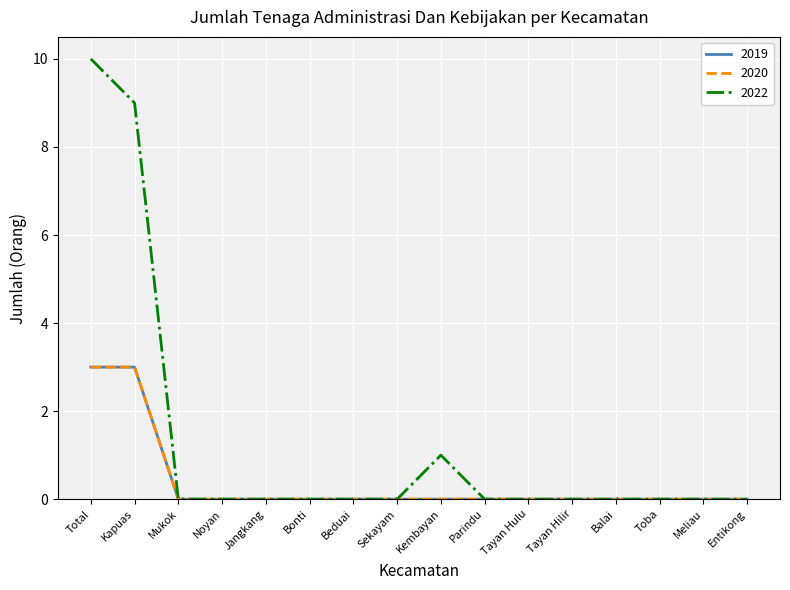

Does the chart display data point markers on the line(s)?

No